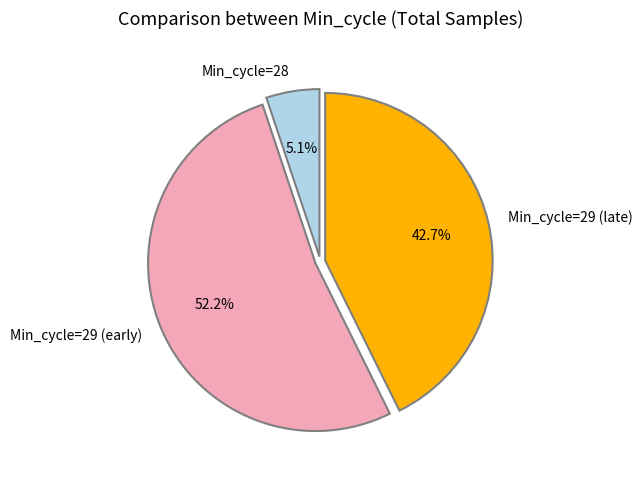

How many slices are in this pie chart?

3